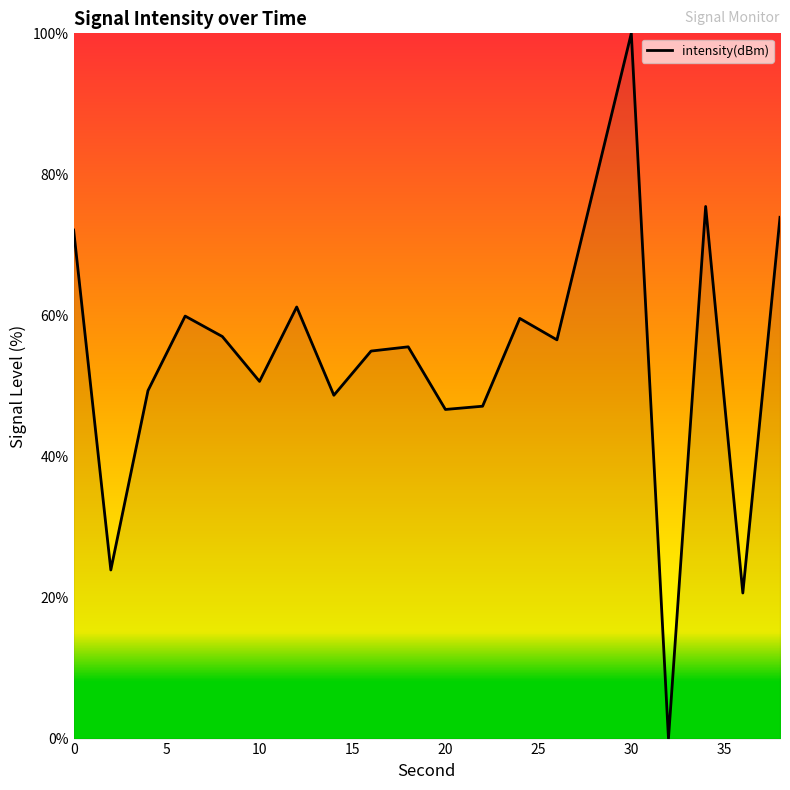

What is the maximum value shown in the chart?

100.0